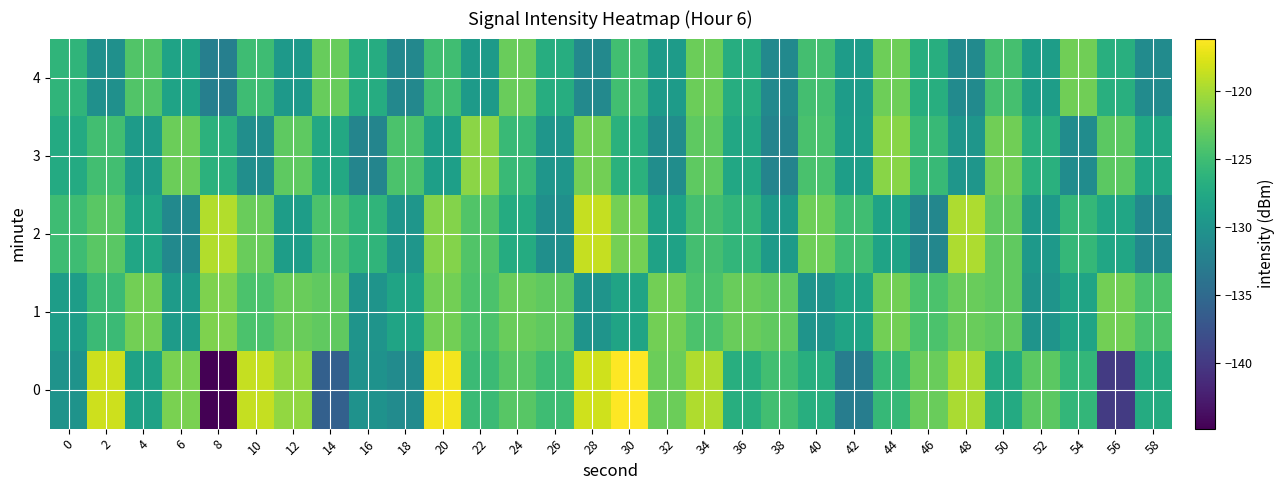

Reading right to left, extract all data points from this chart.

0: 58=-127.1	56=-139.9	54=-125.8	52=-123.4	50=-127.3	48=-119.8	46=-122.7	44=-125.6	42=-132.7	40=-126.9	38=-124.8	36=-126.8	34=-119.5	32=-122.6	30=-116.1	28=-118.2	26=-125.1	24=-123.6	22=-125.3	20=-116.6	18=-131.0	16=-130.2	14=-136.1	12=-120.8	10=-118.6	8=-144.8	6=-121.9	4=-128.3	2=-118.3	0=-130.1
1: 58=-124.3	56=-122.2	54=-128.0	52=-130.0	50=-123.2	48=-122.7	46=-124.3	44=-122.2	42=-128.0	40=-130.0	38=-123.2	36=-122.7	34=-124.3	32=-122.2	30=-128.0	28=-130.0	26=-123.2	24=-122.7	22=-124.3	20=-122.2	18=-128.0	16=-130.0	14=-123.2	12=-122.7	10=-124.3	8=-121.6	6=-129.0	4=-122.2	2=-125.2	0=-128.8
2: 58=-131.2	56=-127.9	54=-125.7	52=-129.3	50=-123.1	48=-119.7	46=-131.5	44=-128.2	42=-124.9	40=-122.5	38=-129.2	36=-125.9	34=-124.7	32=-128.3	30=-122.1	28=-118.7	26=-130.5	24=-127.2	22=-123.9	20=-121.5	18=-129.8	16=-126.1	14=-124.3	12=-128.9	10=-122.7	8=-119.4	6=-131.2	4=-127.8	2=-123.5	0=-125.0
3: 58=-127.7	56=-123.4	54=-130.9	52=-126.6	50=-122.3	48=-129.8	46=-125.5	44=-121.2	42=-128.7	40=-124.4	38=-131.9	36=-127.6	34=-123.3	32=-130.8	30=-126.5	28=-122.2	26=-129.7	24=-125.4	22=-121.1	20=-128.6	18=-124.3	16=-131.8	14=-127.5	12=-123.2	10=-130.7	8=-126.4	6=-122.6	4=-129.1	2=-124.8	0=-127.3
4: 58=-131.0	56=-126.7	54=-122.4	52=-128.9	50=-124.6	48=-131.1	46=-126.8	44=-122.5	42=-129.0	40=-124.7	38=-131.2	36=-126.9	34=-122.6	32=-129.1	30=-124.8	28=-131.3	26=-127.0	24=-122.7	22=-129.2	20=-124.9	18=-131.4	16=-127.1	14=-122.8	12=-129.3	10=-125.0	8=-132.5	6=-128.2	4=-123.9	2=-130.4	0=-126.1